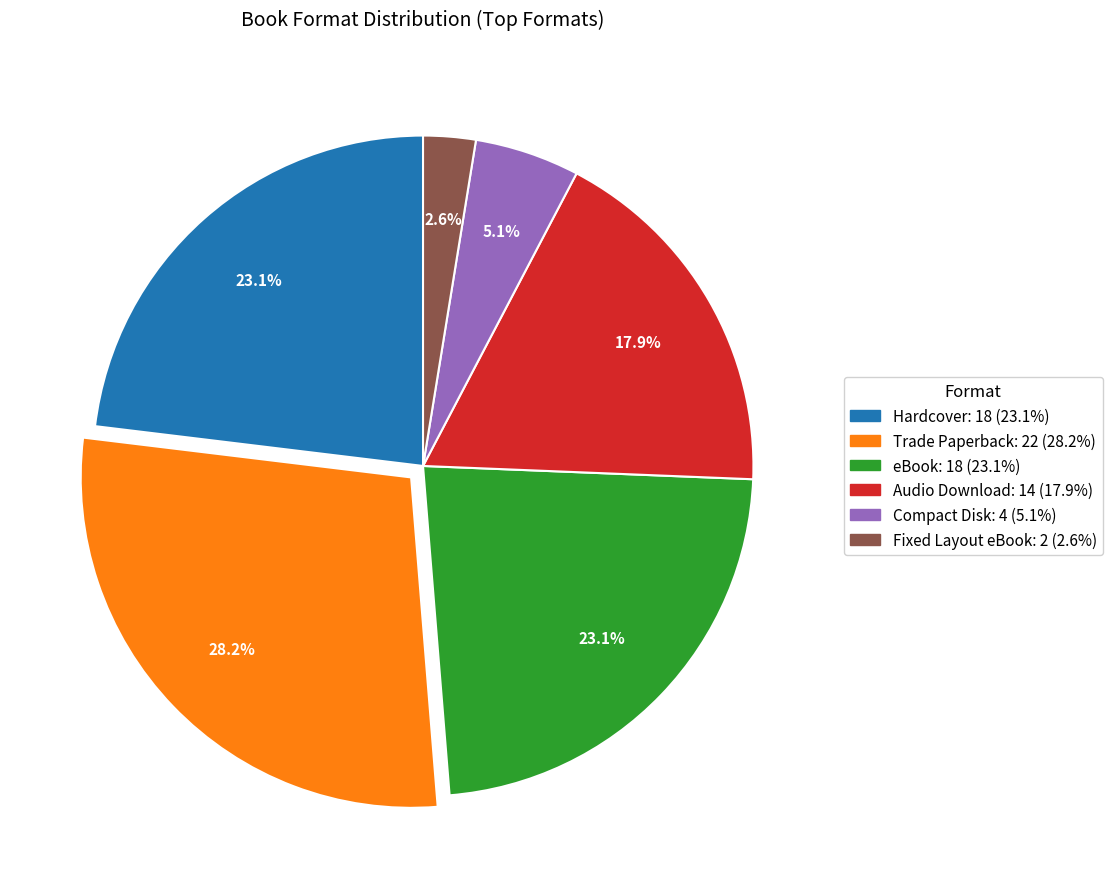

Is there a majority slice in this chart?

No